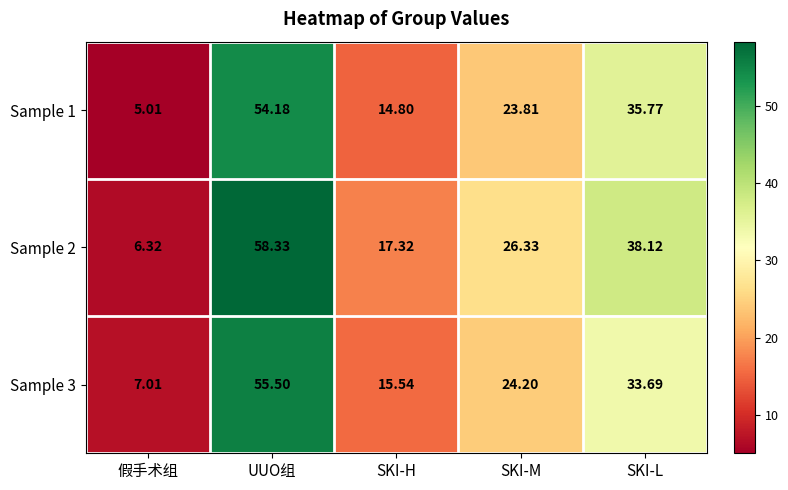

List the labels in order of Sample 3 value, smallest first.

假手术组, SKI-H, SKI-M, SKI-L, UUO组